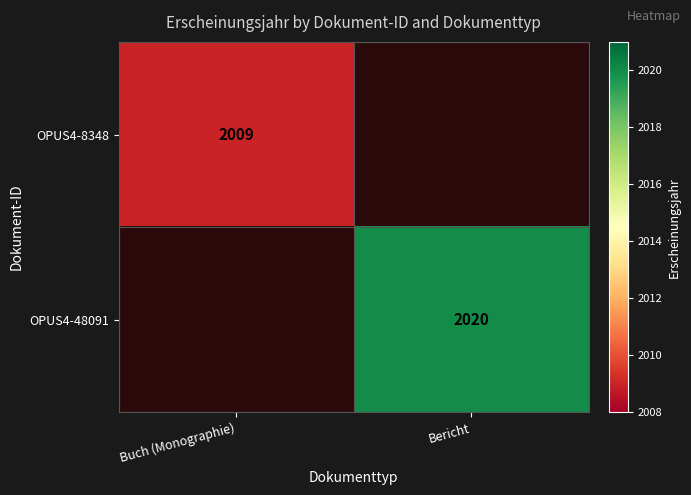

Count the number of data series in this chart.

2